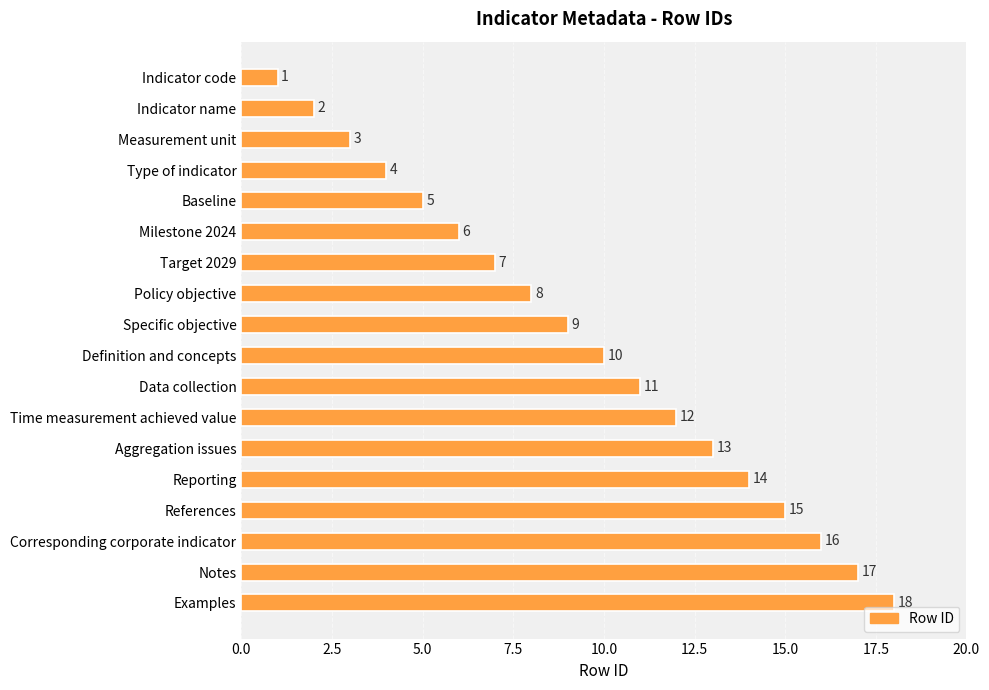

What is the label of the 10th bar from the bottom?

Specific objective